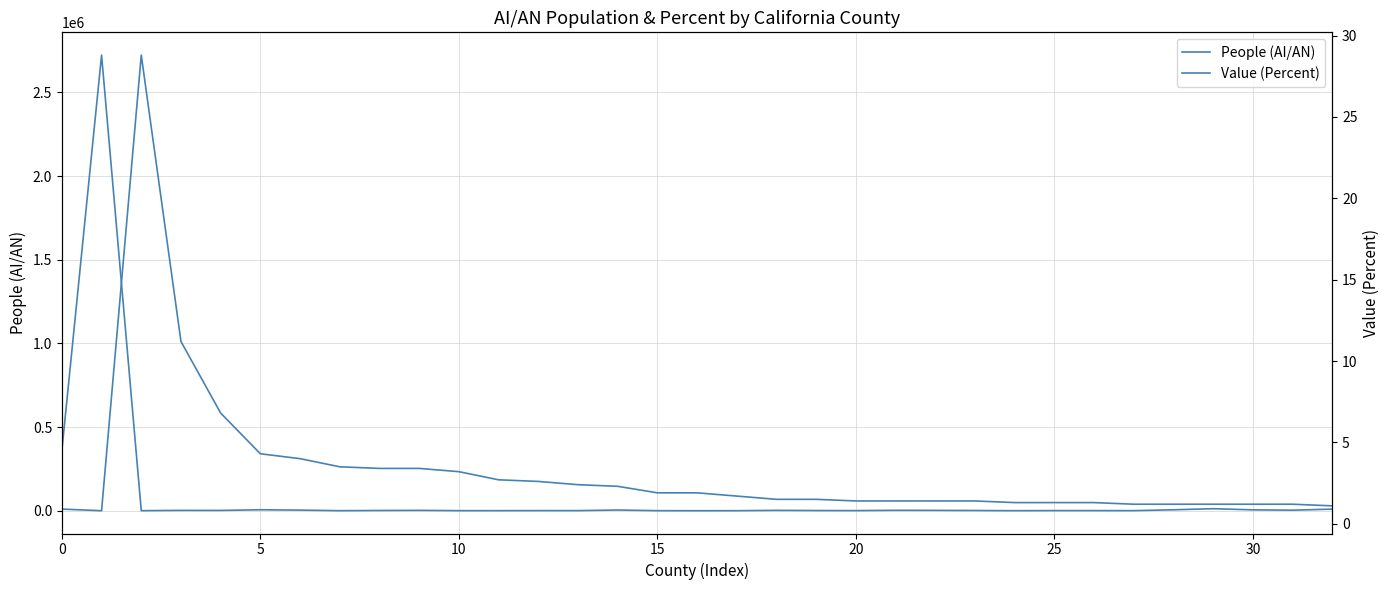

How many values in the People (AI/AN) series exceed 1488?

16